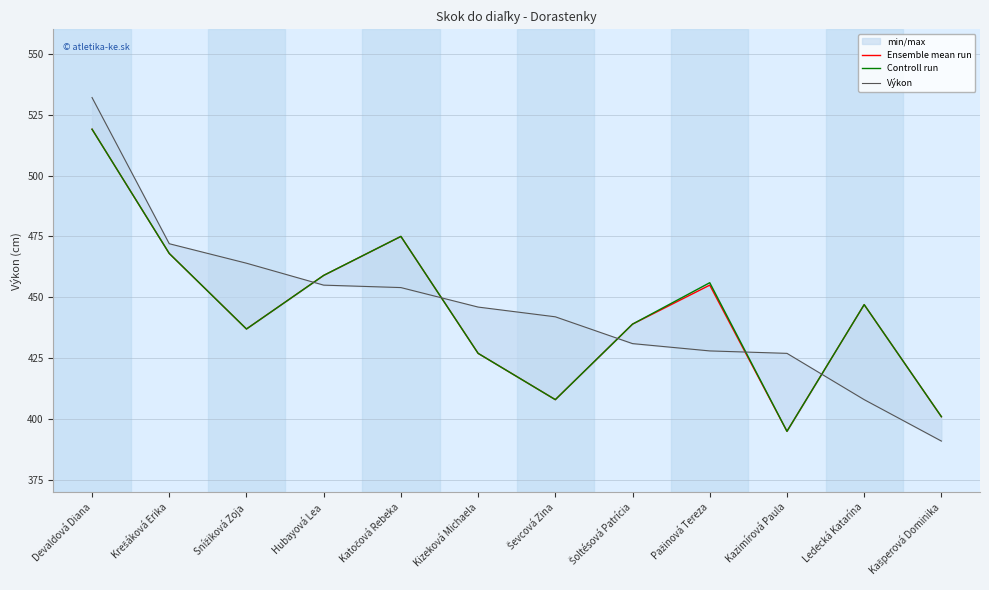

Which has a higher value, Šoltésová Patrícia or Kašperová Dominika?

Šoltésová Patrícia